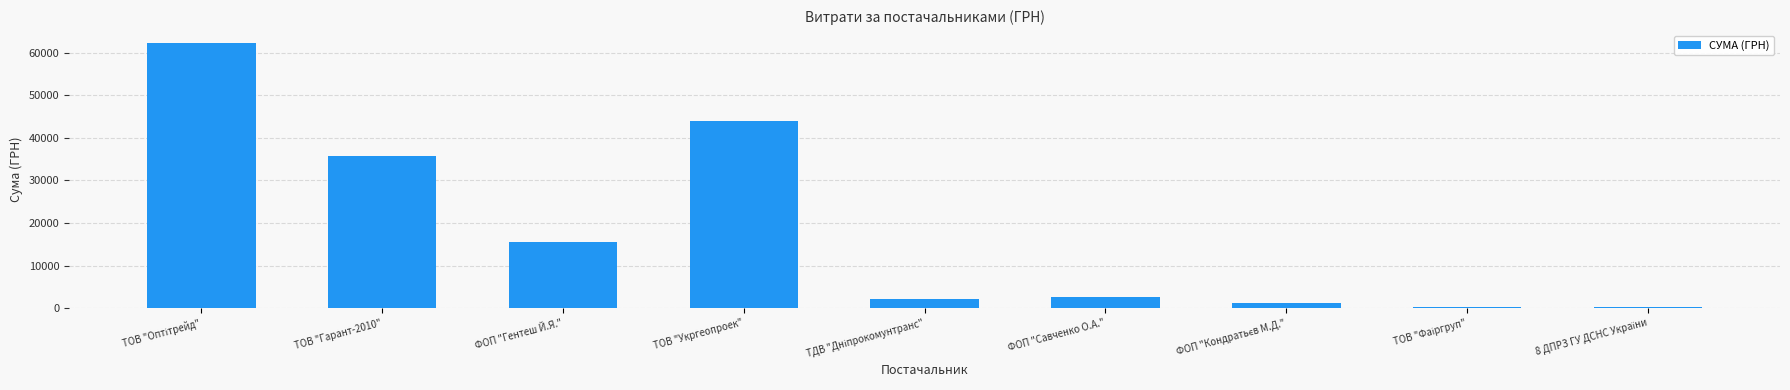

The chart shows a value of 534.5 at ФОП "Савченко О.А.". True or false?

False